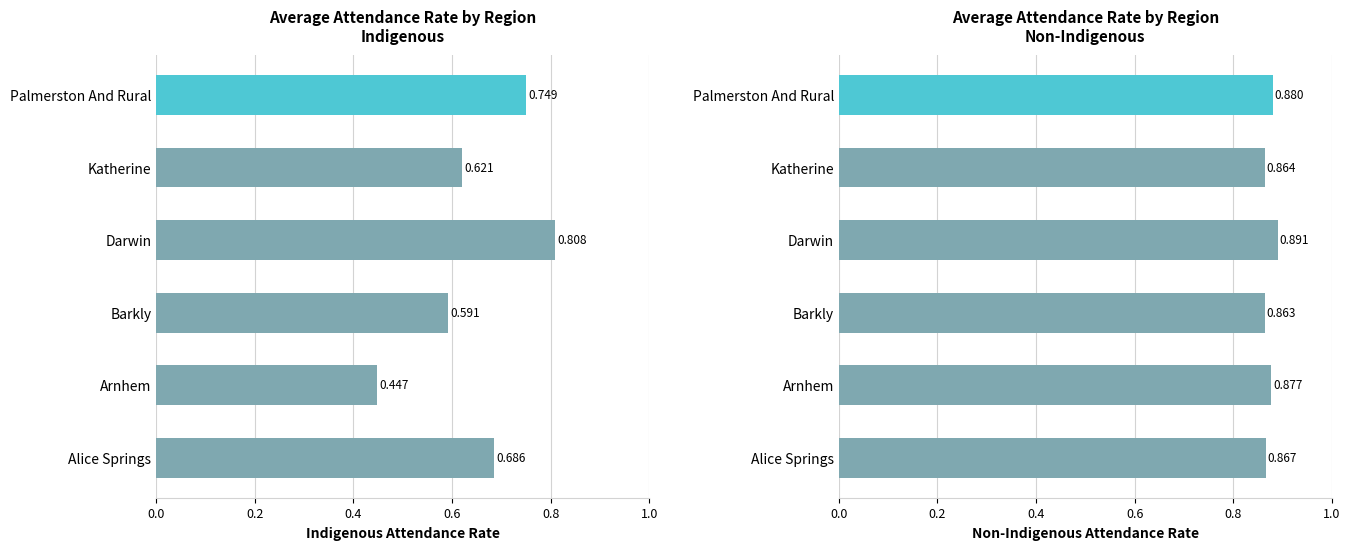

Which series has the widest spread of values?

Indigenous Attendance Rate